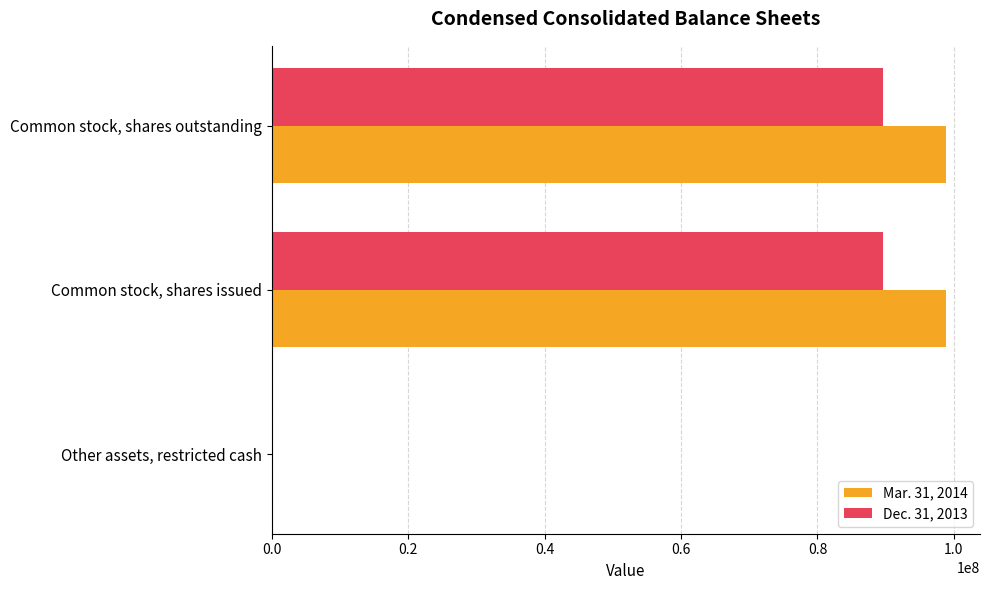

What is the greatest value displayed?

98879000